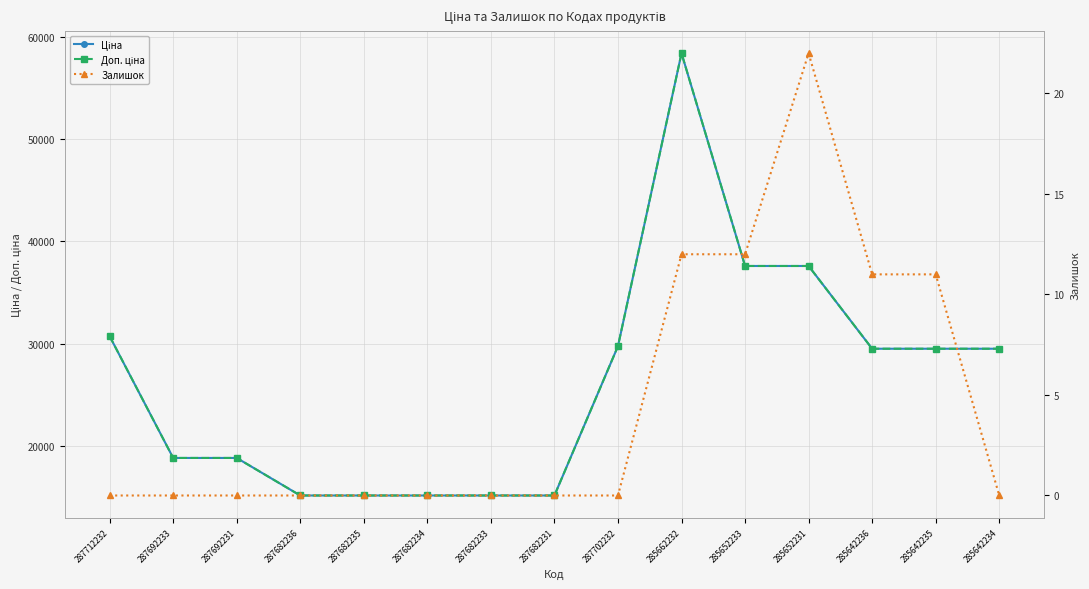

Is this an area chart (filled region under the line)?

No